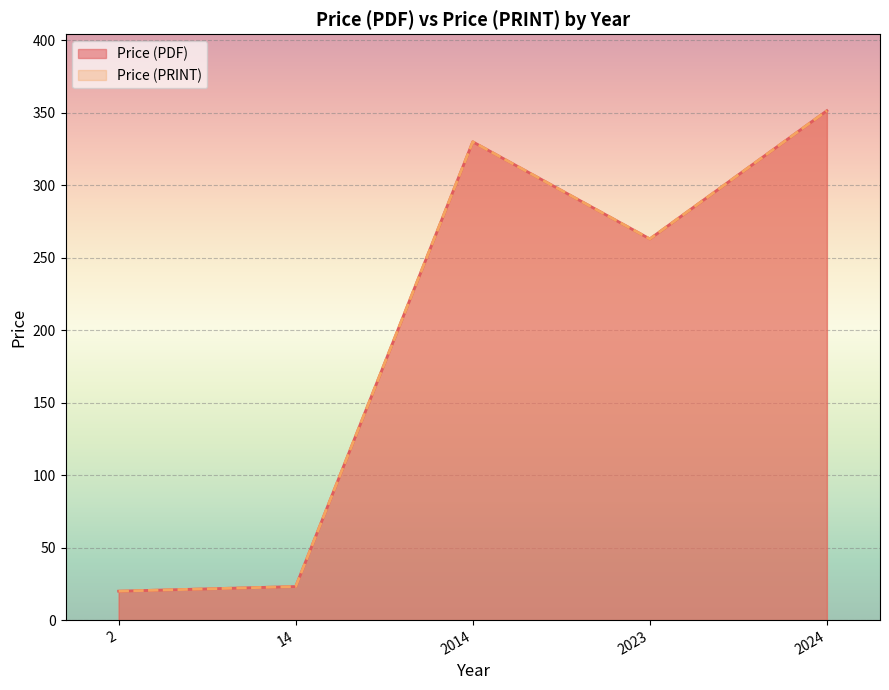

At which category is the sum across all series the highest?

2024